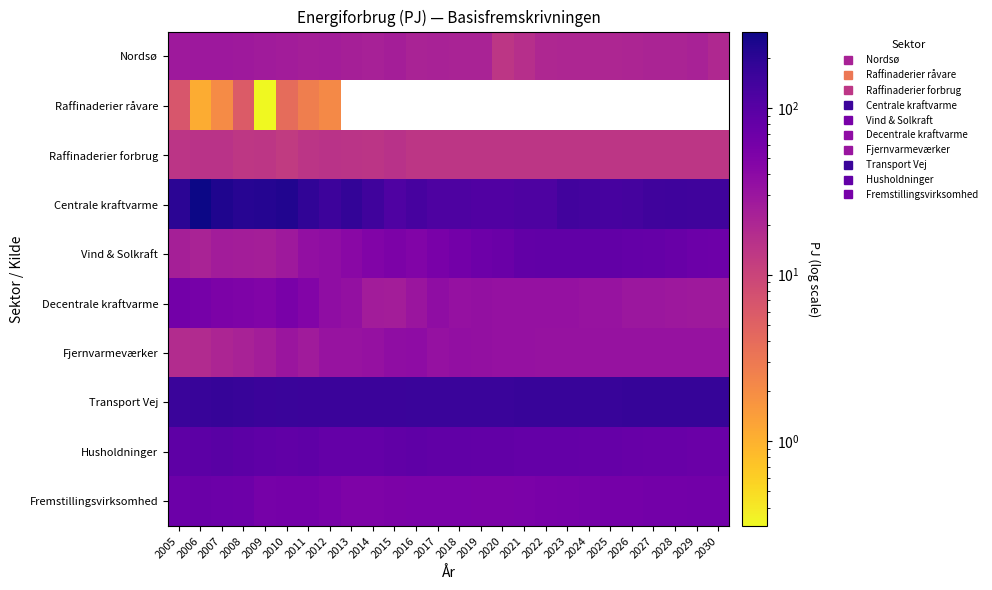

What is the spread (max minus min) of values at 2023?

152.9